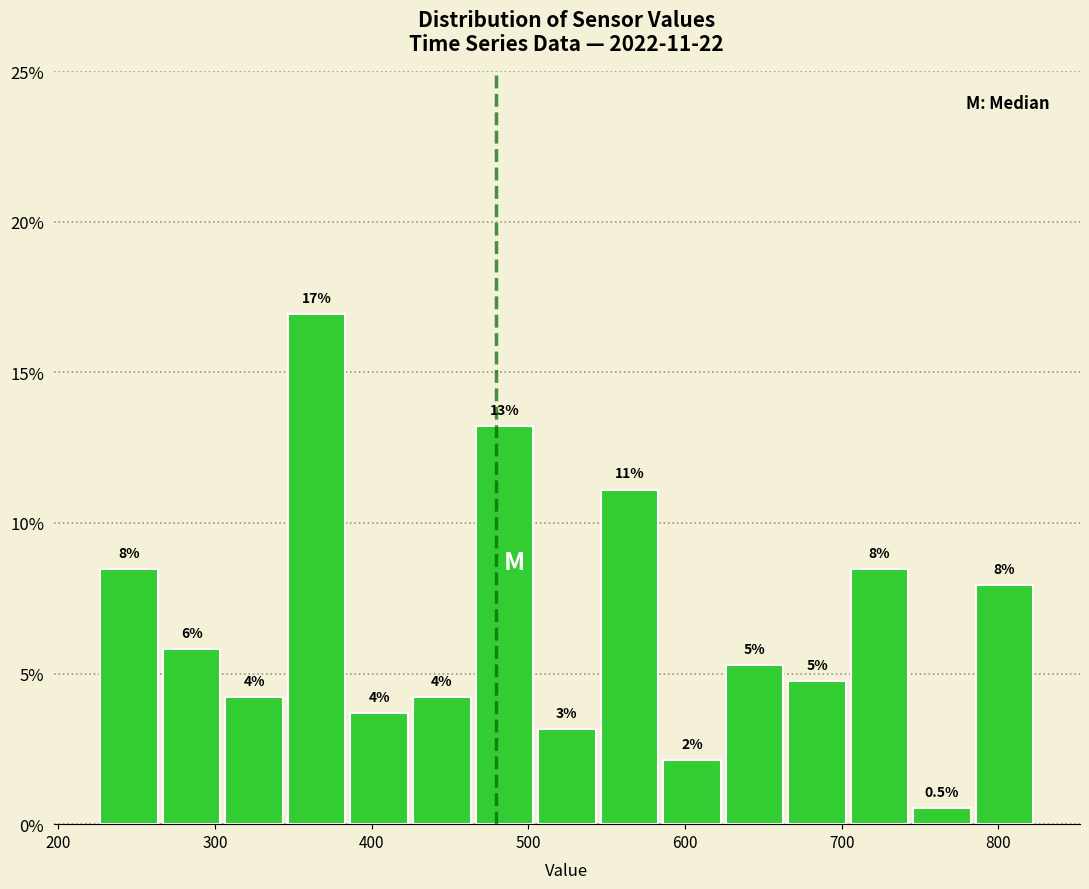

Read against the x-axis, roughly where is the centre of the tallest bar?

360